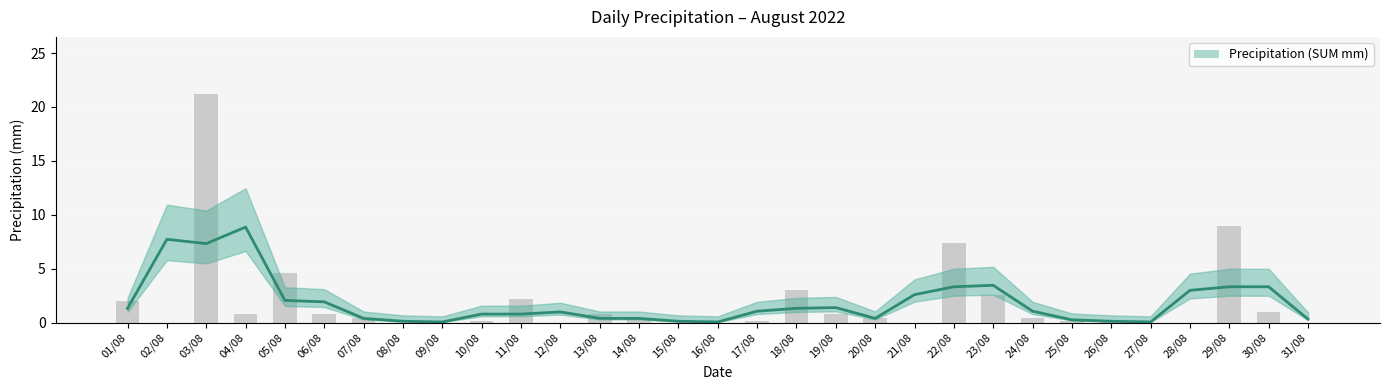

Which label corresponds to the largest value in the chart?

03/08